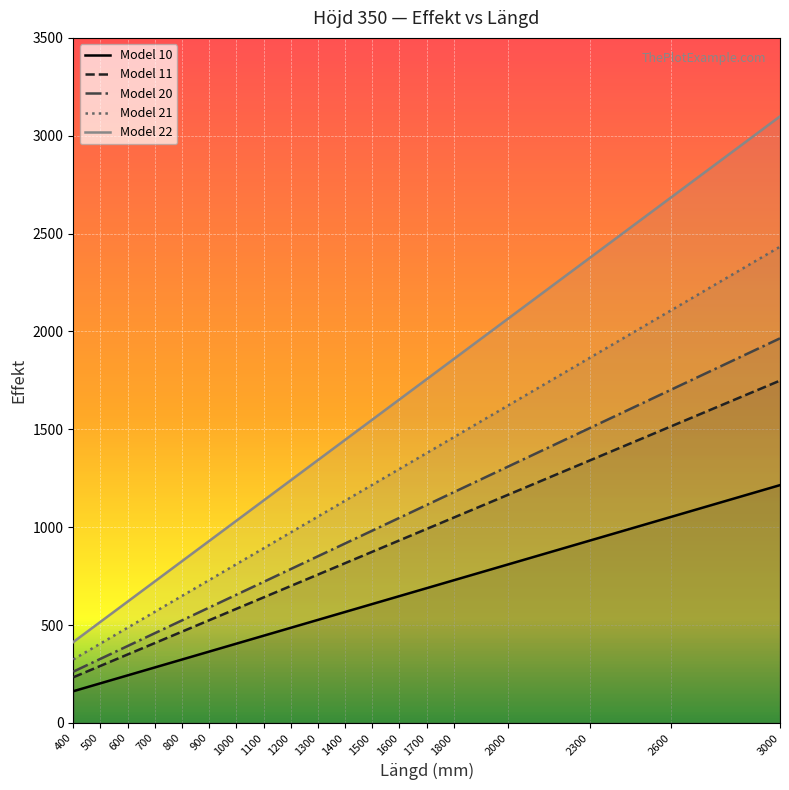

True or false: Model 21 has a value of 739.6 at 1500.

False